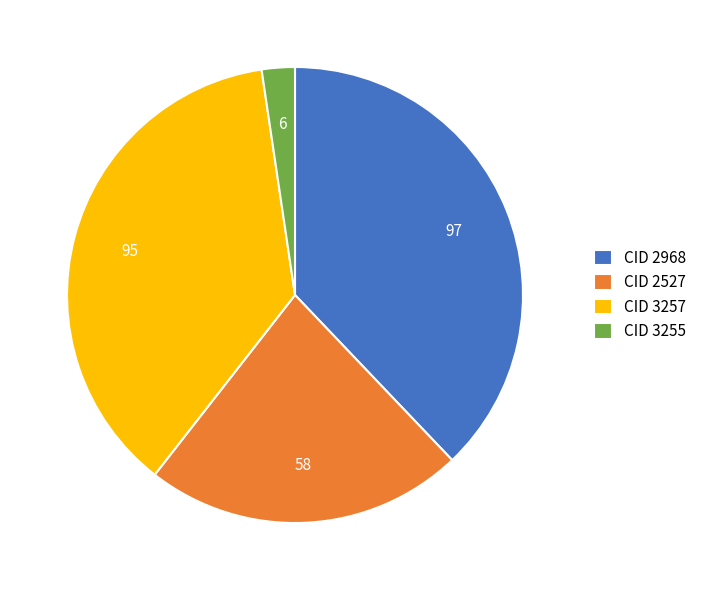

Is the sum of CID 2968 and CID 3257 greater than half?

Yes